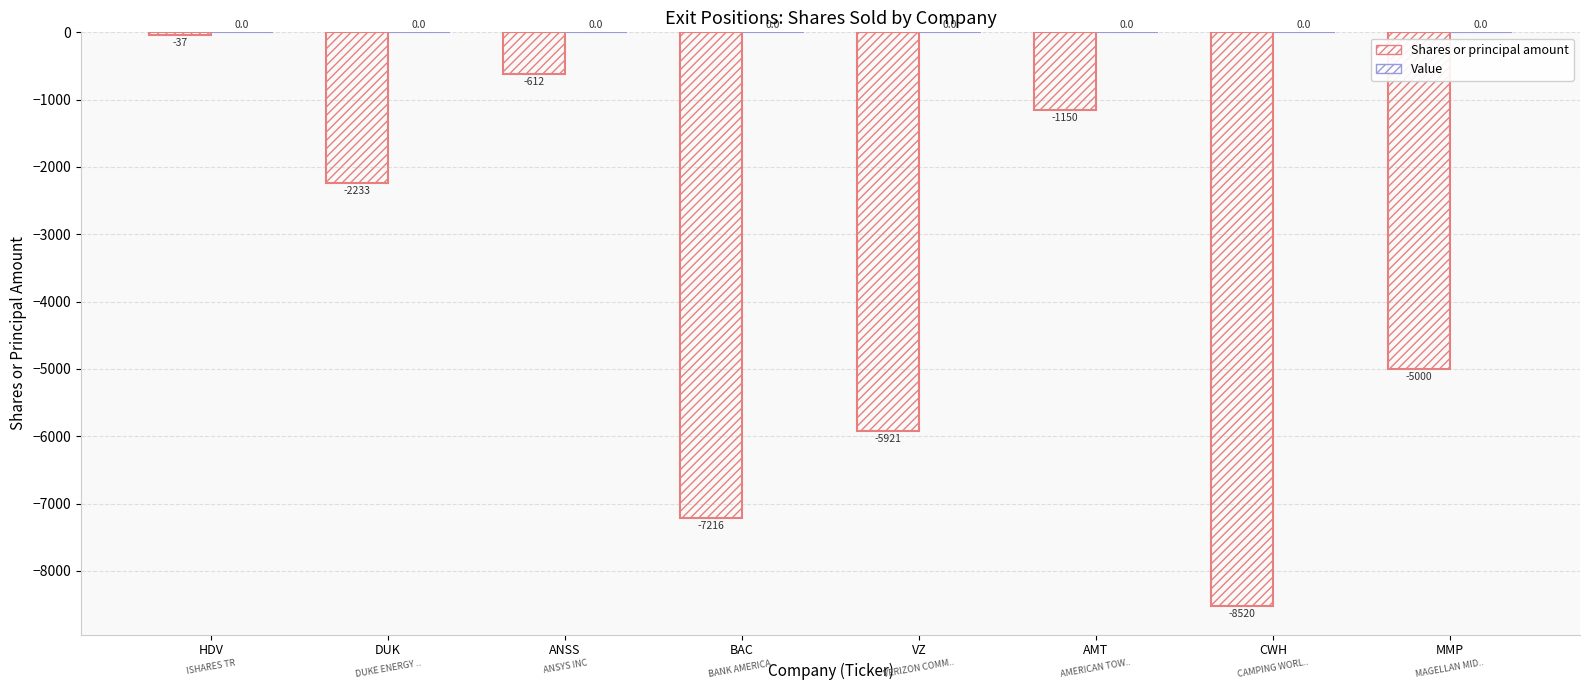

How many values are below -2233?

4